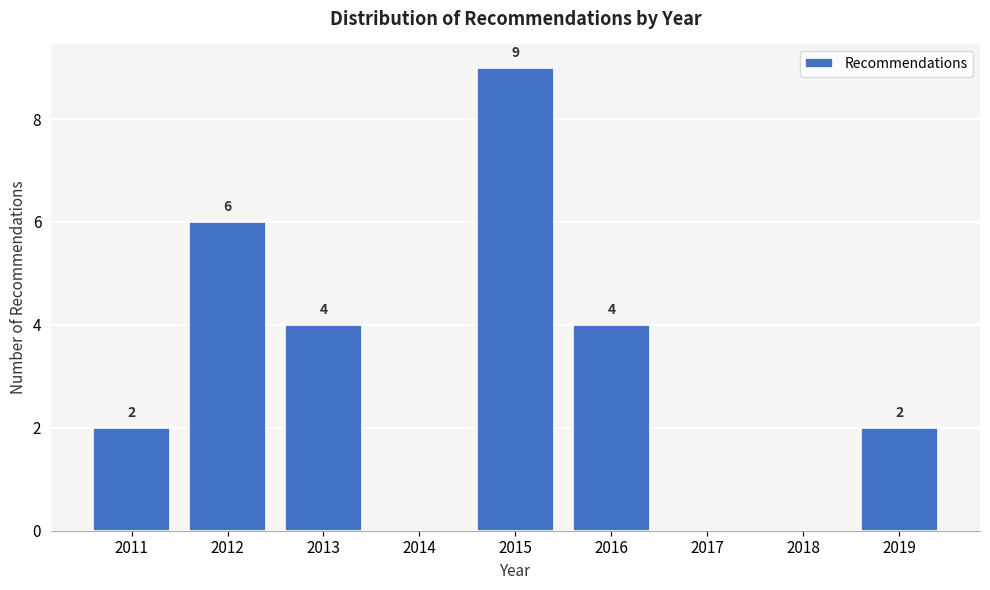

Reading left to right, list all the values displayed in this chart.

2011=2	2012=6	2013=4	2014=0	2015=9	2016=4	2017=0	2018=0	2019=2